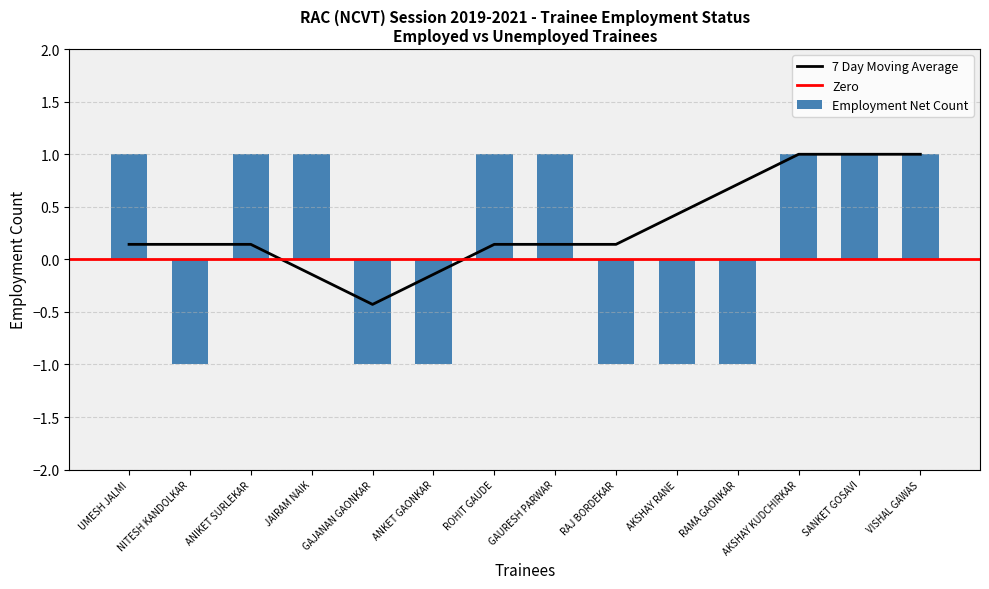

How many values are below 1?

6